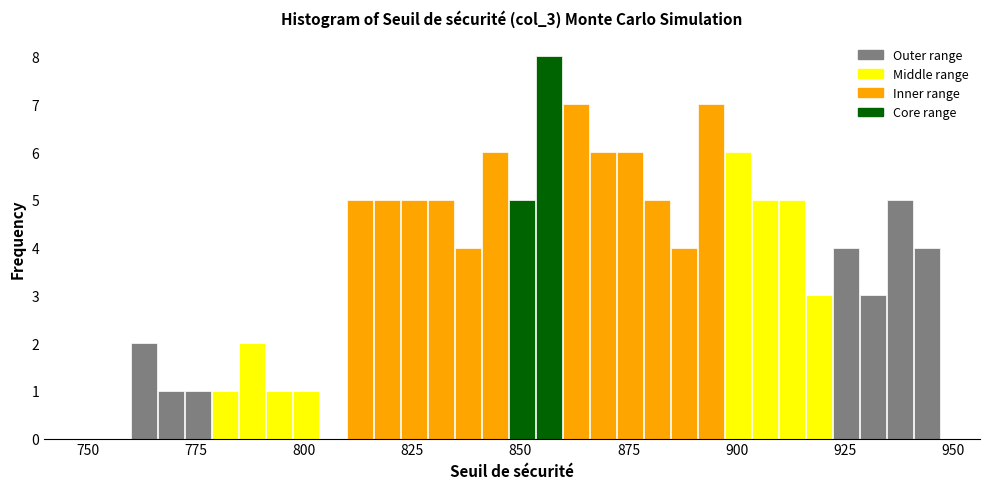

Around what value on the x-axis is the tallest bar? Give the approximate position of its centre, as read against the axis.

855